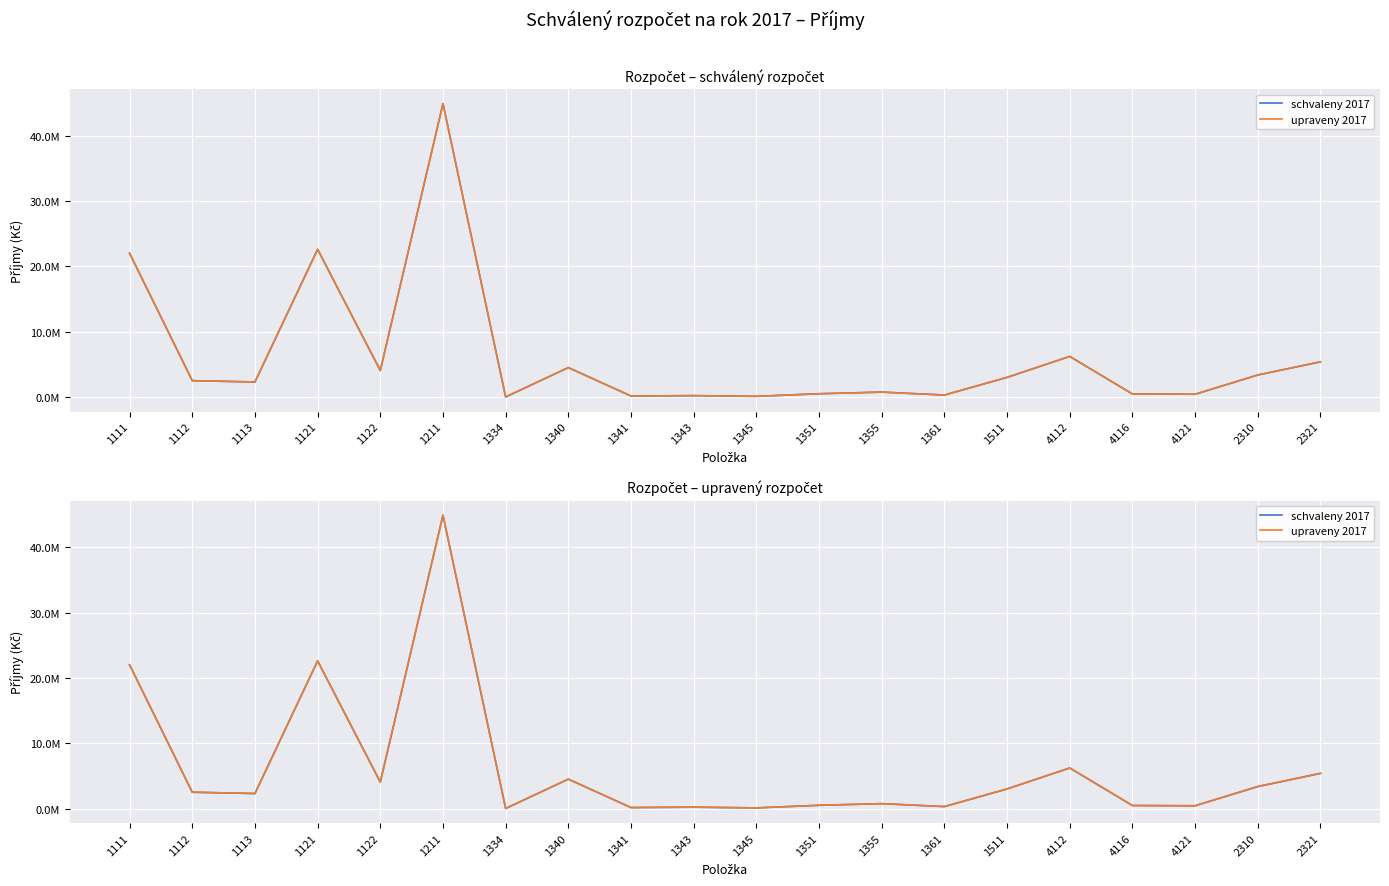

What are all the series names shown in the legend?

schvaleny 2017, upraveny 2017